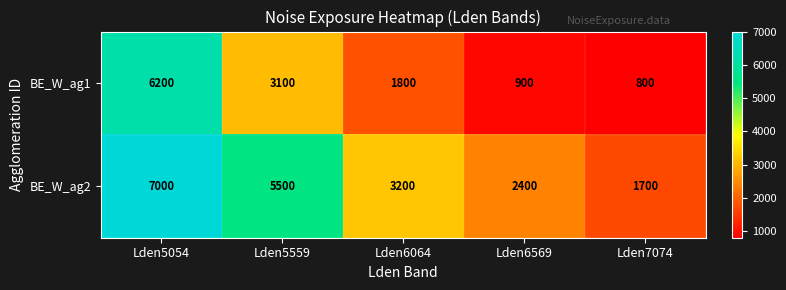

Reading left to right, list all the values displayed in this chart.

BE_W_ag1: Lden5054=6200	Lden5559=3100	Lden6064=1800	Lden6569=900	Lden7074=800
BE_W_ag2: Lden5054=7000	Lden5559=5500	Lden6064=3200	Lden6569=2400	Lden7074=1700